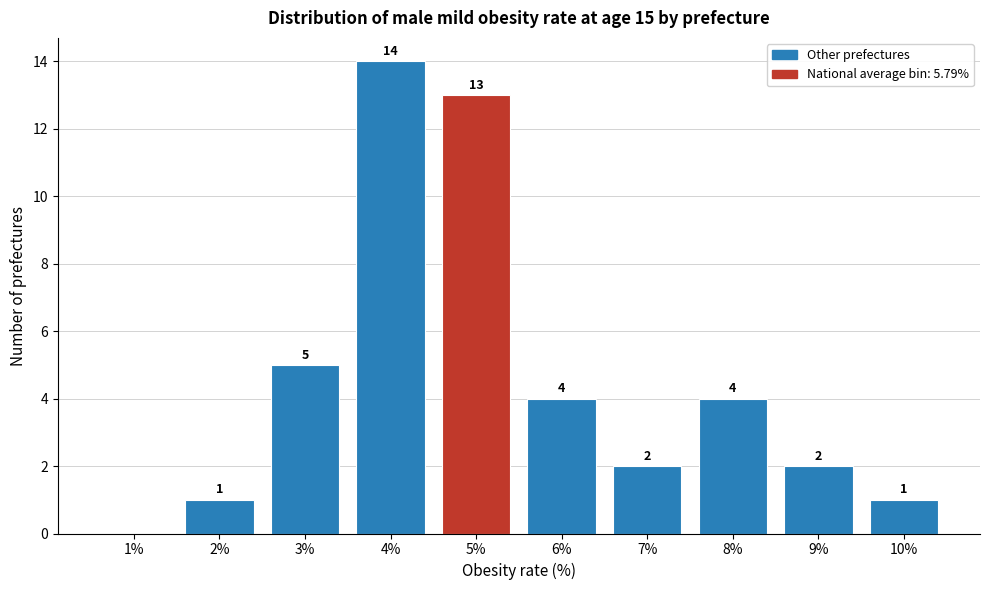

Reading left to right, what are all the values shown in this chart?

1%=0	2%=1	3%=5	4%=14	5%=13	6%=4	7%=2	8%=4	9%=2	10%=1